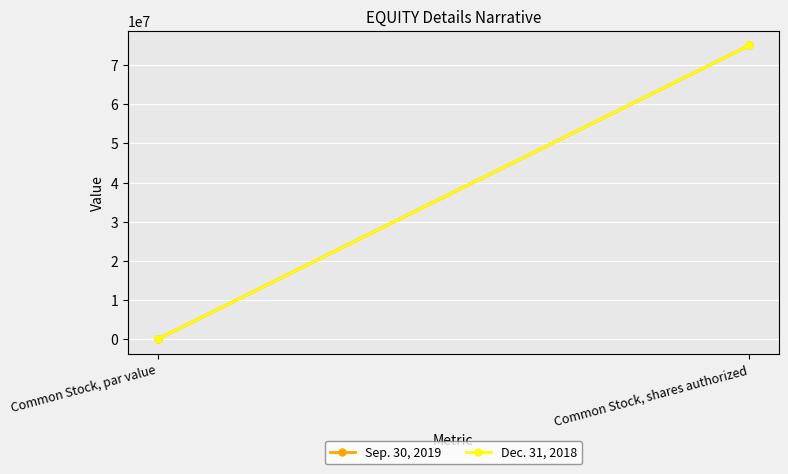

Reading left to right, transcribe all the data shown in this chart.

Sep. 30, 2019: Common Stock, par value=0.0	Common Stock, shares authorized=75000000.0
Dec. 31, 2018: Common Stock, par value=0.0	Common Stock, shares authorized=75000000.0